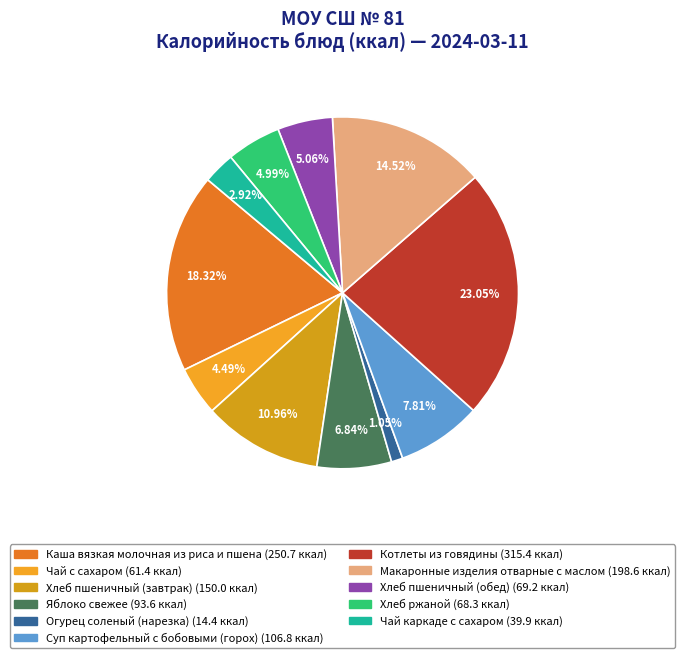

To the nearest percent, what percentage of the pie is Каша вязкая молочная из риса и пшена?

18%